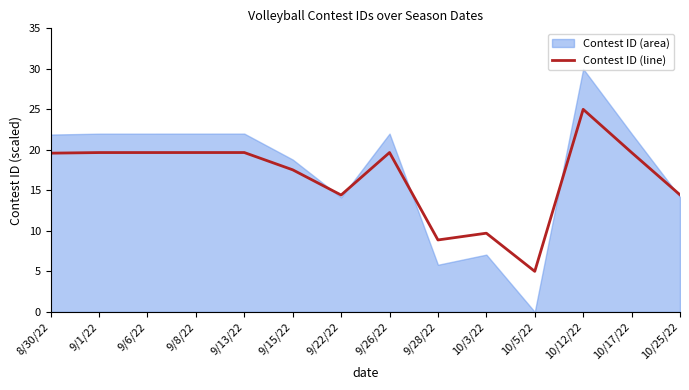

List the labels in order of value, largest first.

10/12/22, 10/17/22, 9/26/22, 9/13/22, 9/8/22, 9/6/22, 9/1/22, 8/30/22, 9/15/22, 10/25/22, 9/22/22, 10/3/22, 9/28/22, 10/5/22